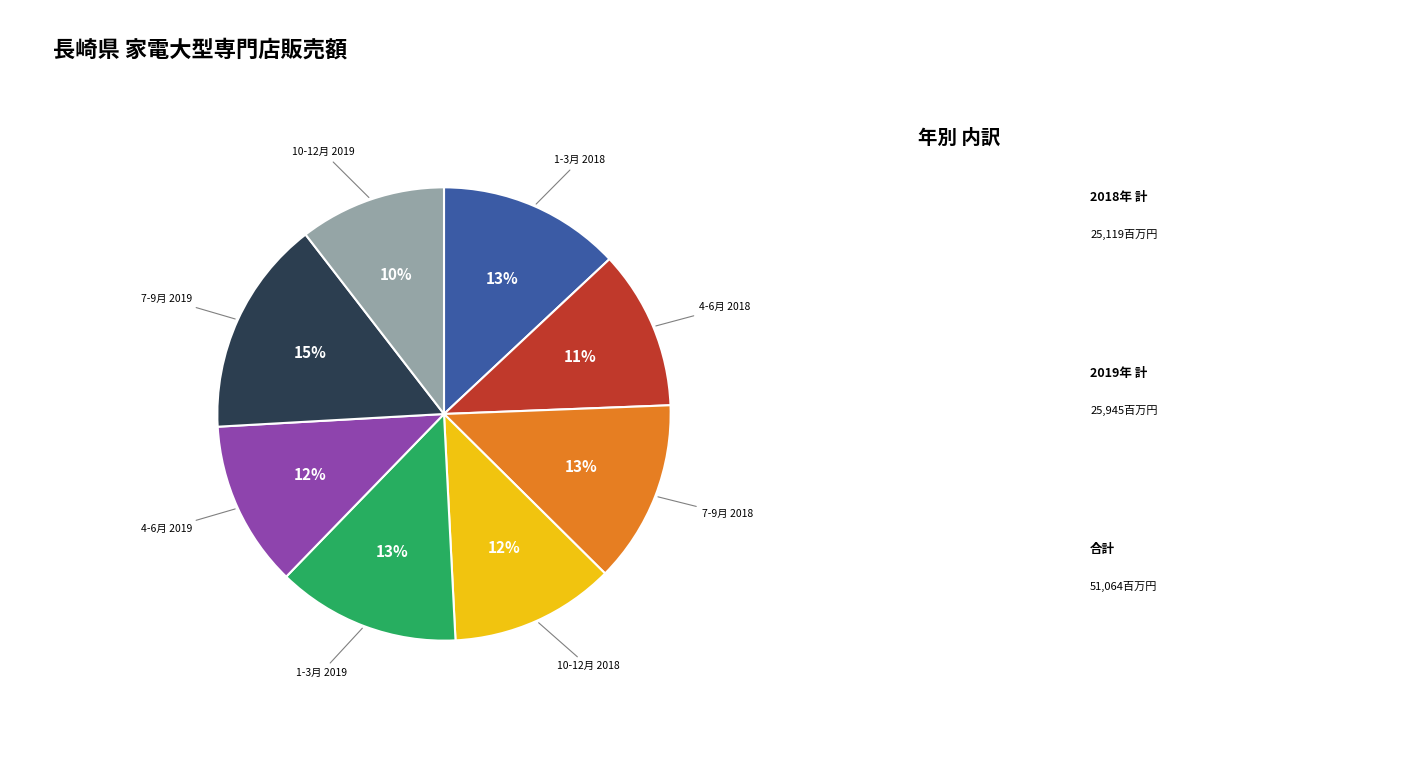

To the nearest percent, what is the difference between the largest and smallest slice percentages?

5%